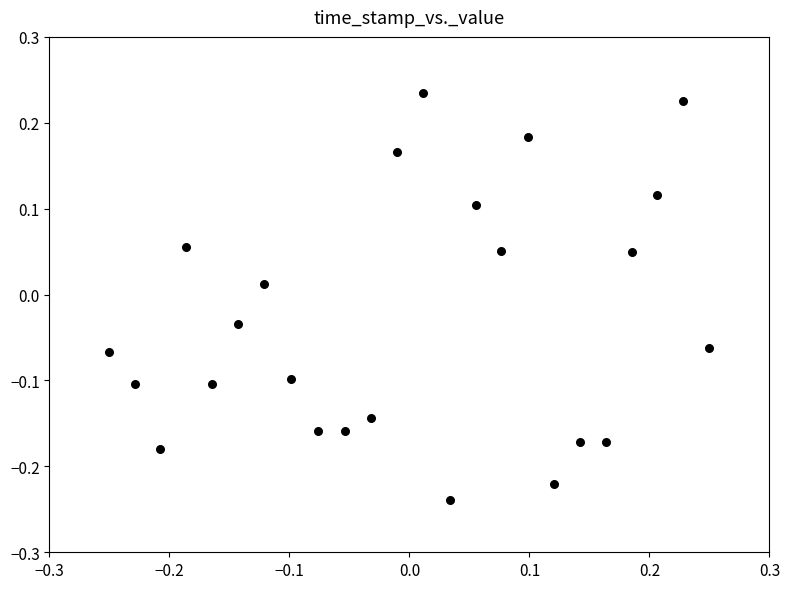

What is the range of X values (max minus min)?

0.5